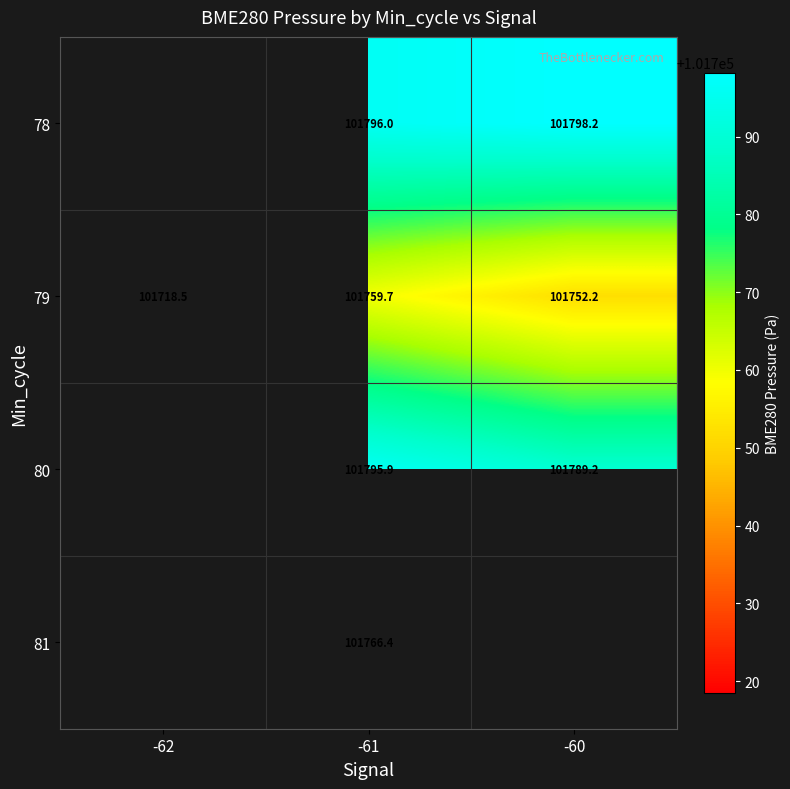

What is the approximate value of 79 at -60?

101752.2